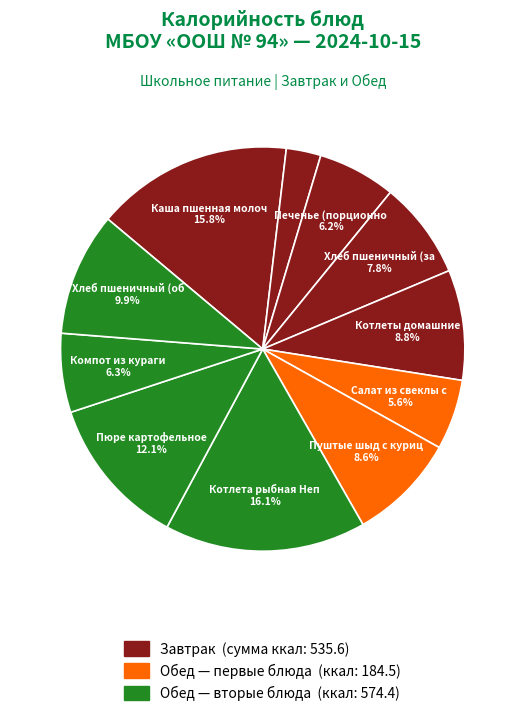

Is there a majority slice in this chart?

No